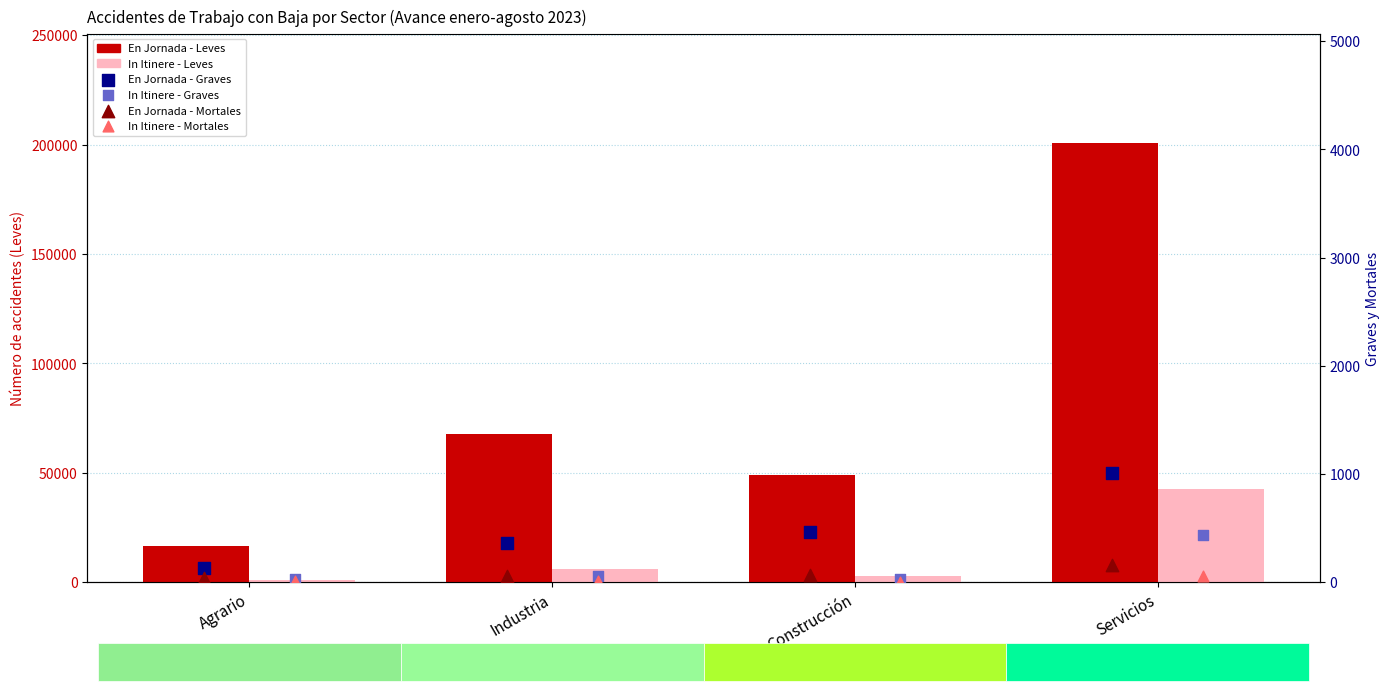

Which series has the largest total across all categories?

En Jornada - Leves